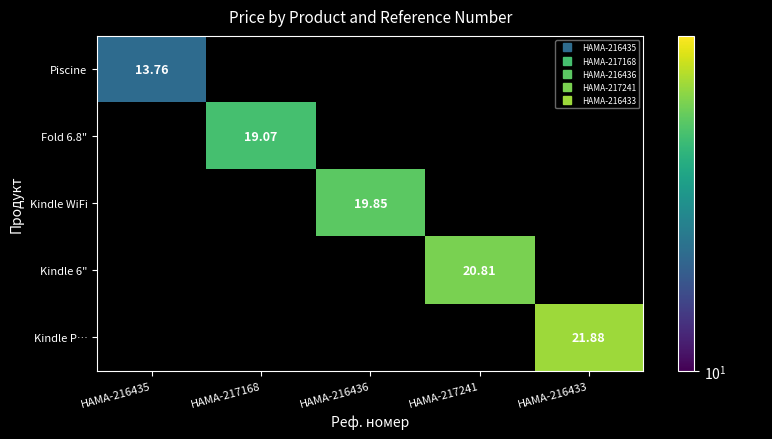

True or false: Fold 6.8" has a value of 13.3 at HAMA-216433.

False